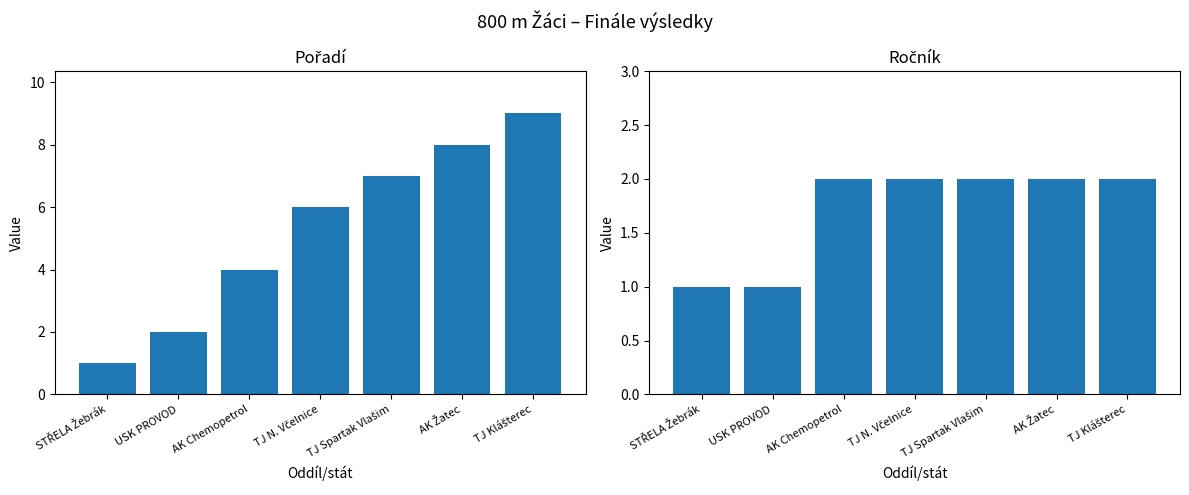

Between TJ N. Včelnice and TJ Spartak Vlašim, which series saw the biggest shift?

Pořadí